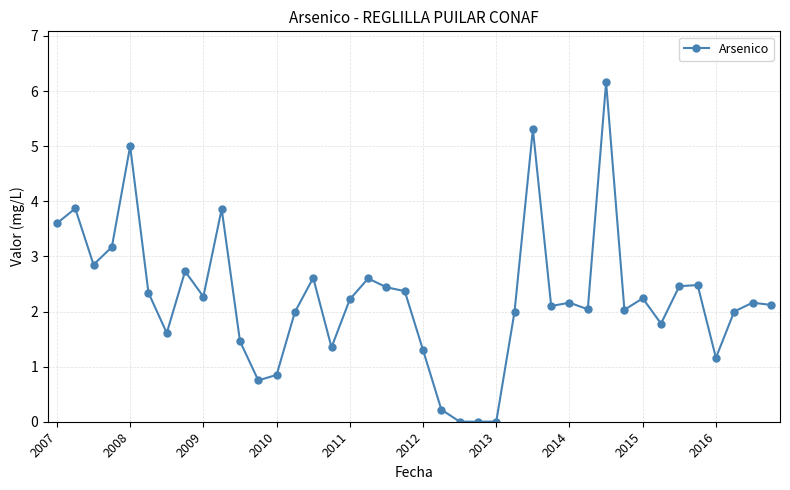

True or false: the data has more than 2 interior local peaks.

True